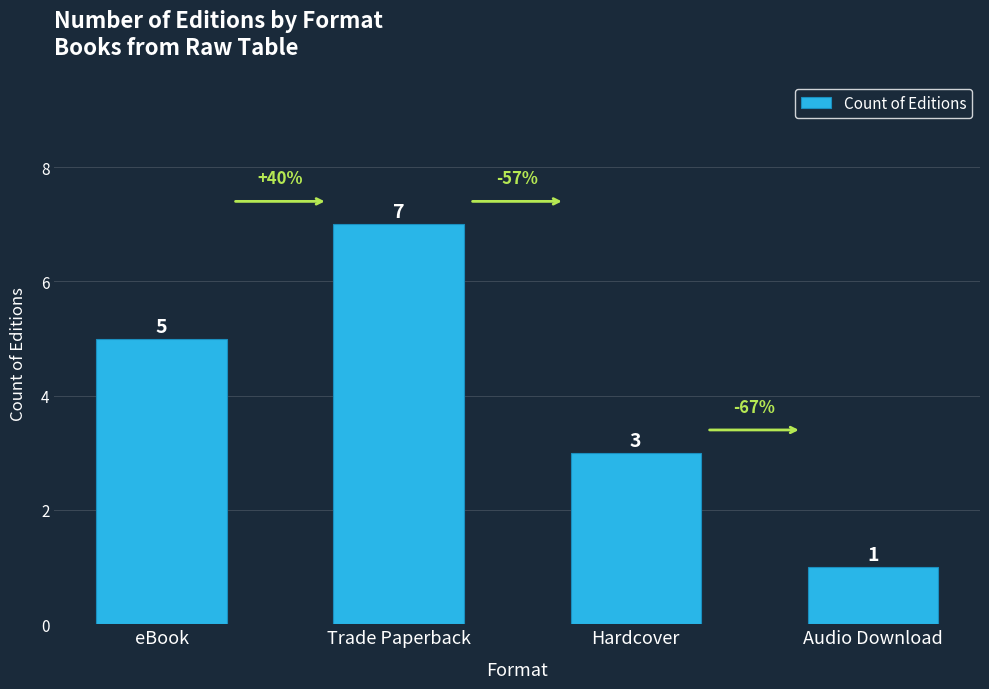

What is the sum of the values at eBook and Hardcover?

8